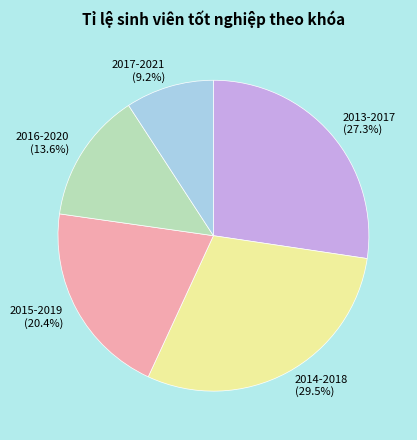

To the nearest percent, what is the average slice percentage?

20%